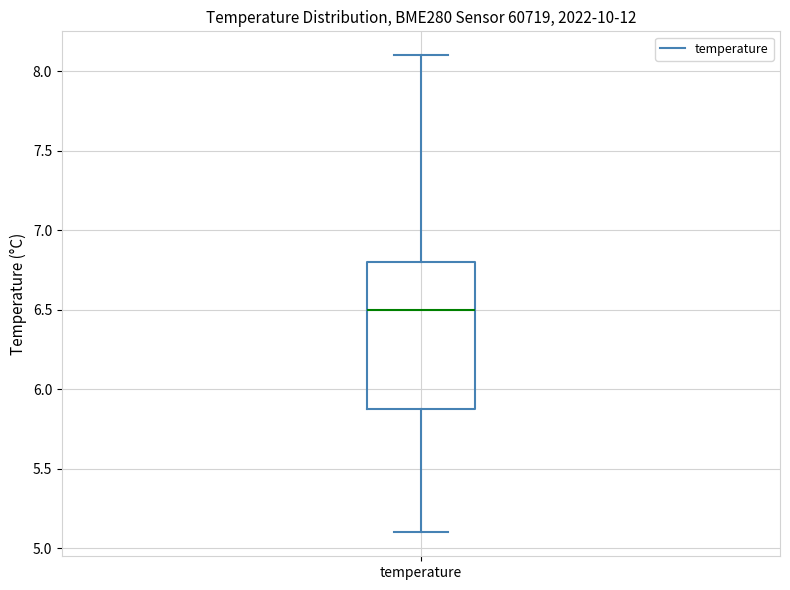

Where is the lower edge of the box for temperature on the y-axis? The values are not printed on the chart, so give them approximately, as read against the axis.

5.9